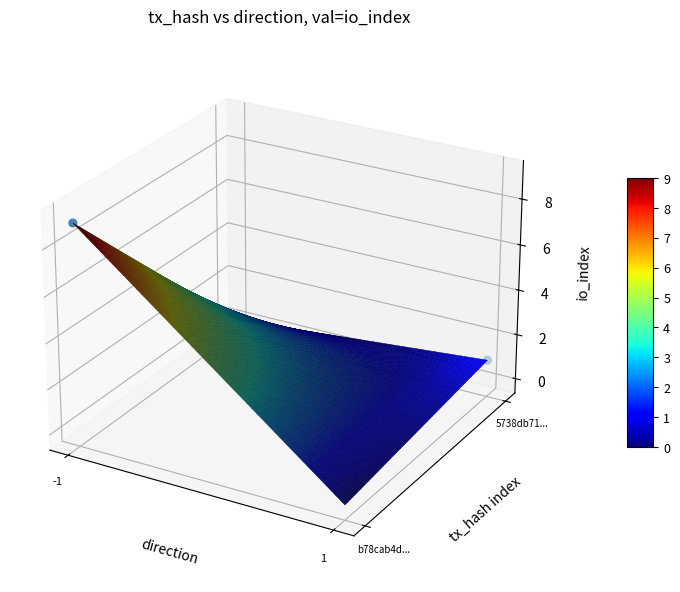

True or false: the data shows 0.0 at -1.

True